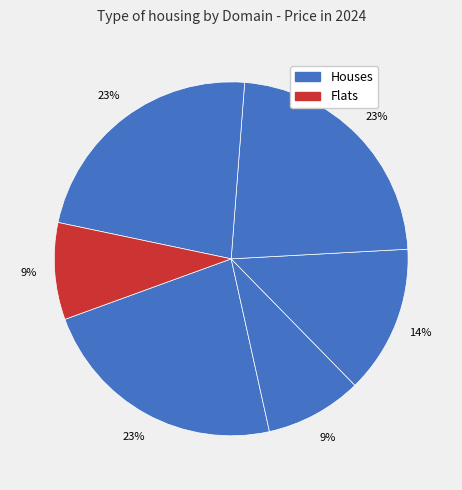

Count the number of slices in the pie.

6